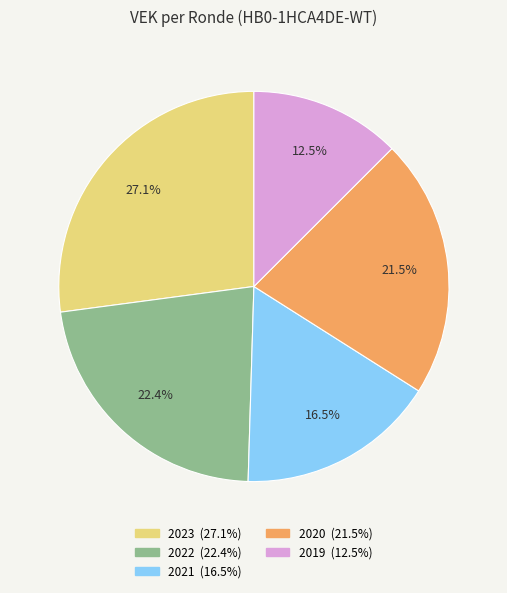

Does any single category account for the majority?

No